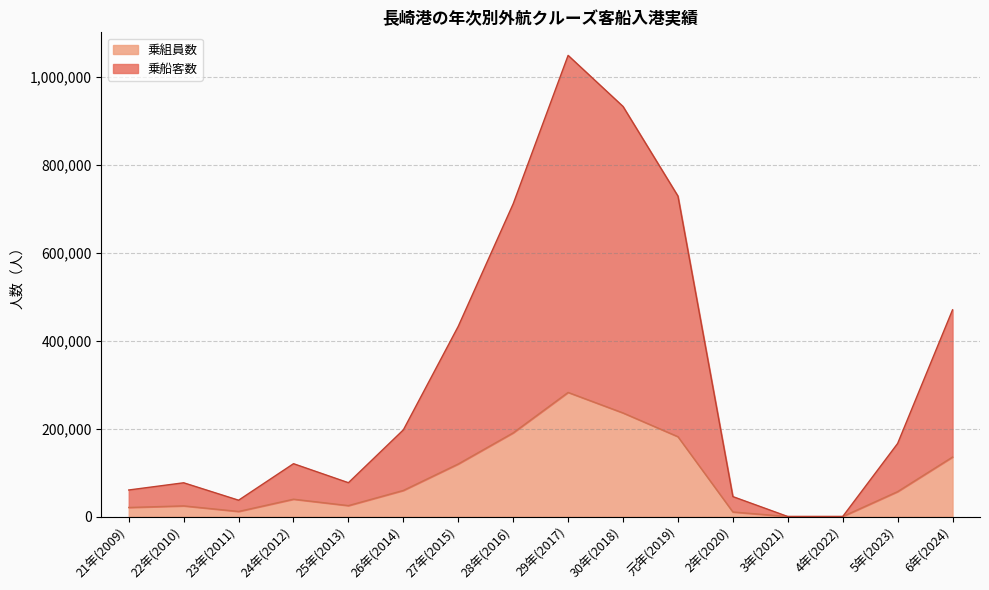

Count the number of data series in this chart.

2